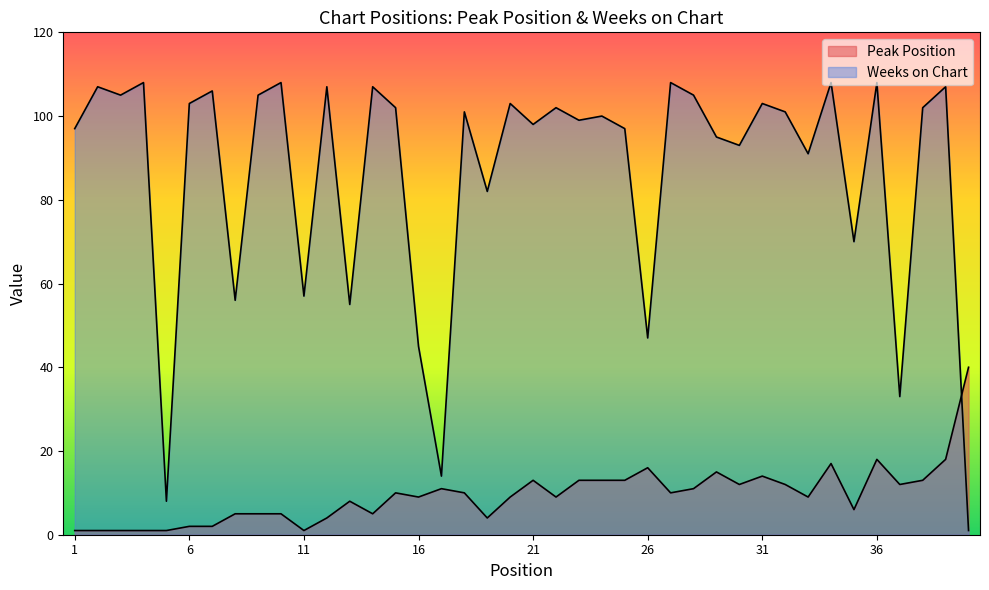

What is the maximum value for Weeks on Chart?

108